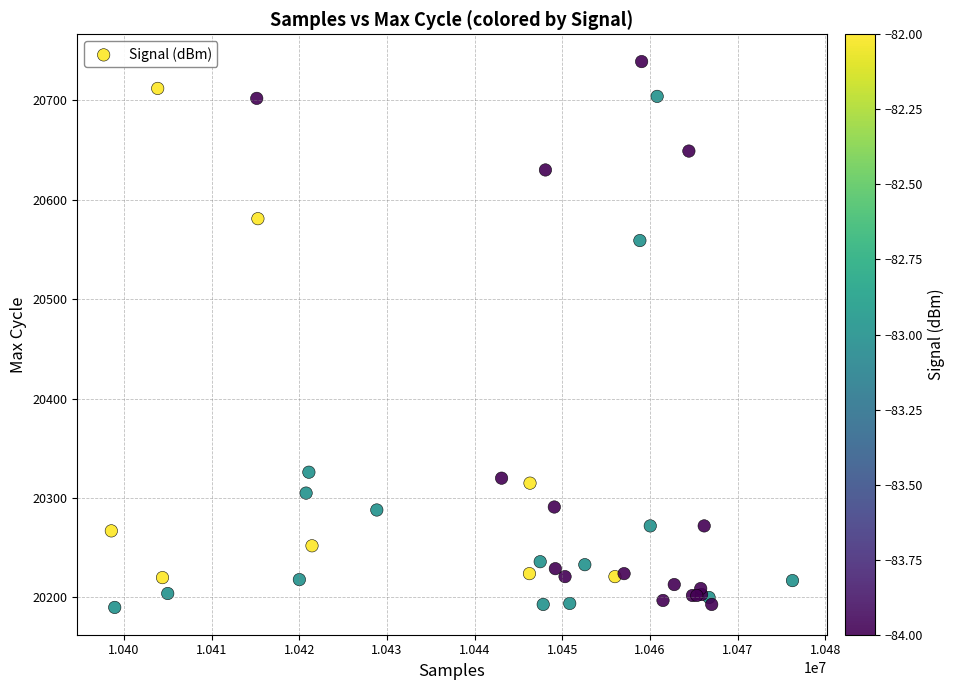

What Y value in the scatter plot is closest to 20464?

20559